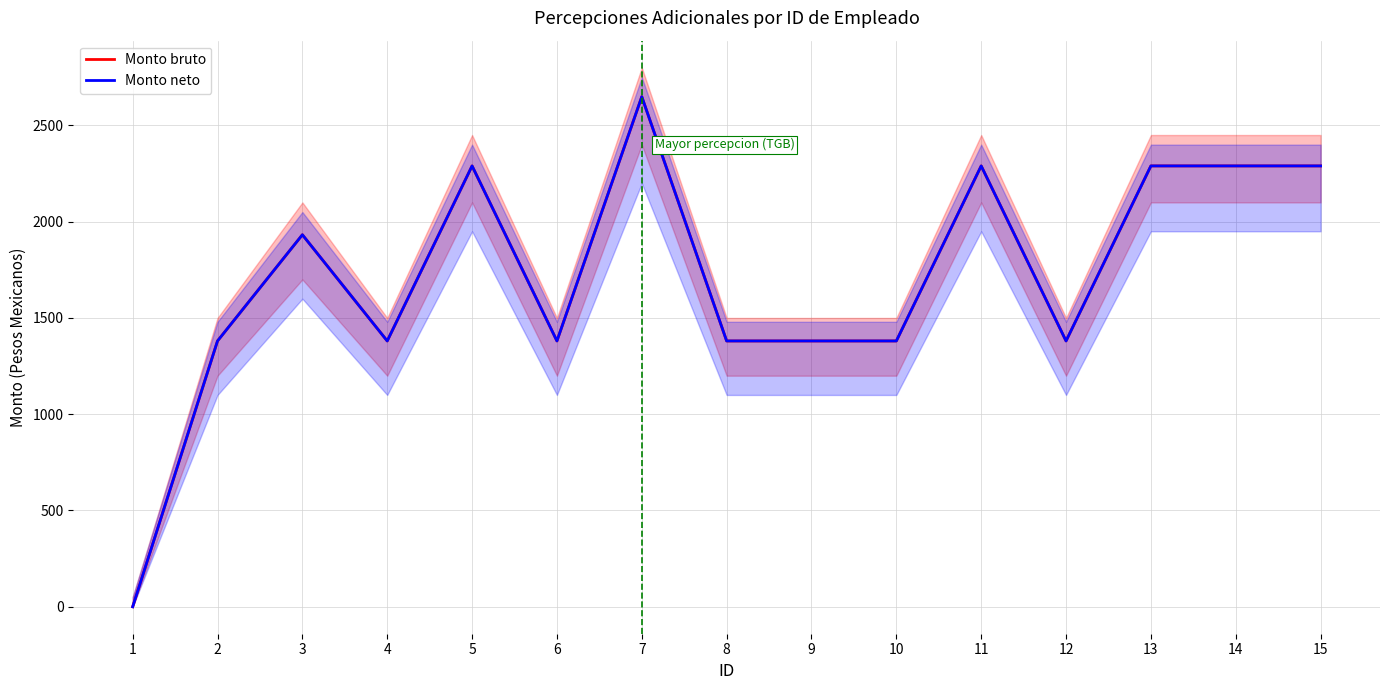

Reading left to right, transcribe all the data shown in this chart.

Monto bruto: 0.0	1380.5	1932.0	1380.5	2289.5	1380.5	2649.0	1380.5	1380.5	1380.5	2289.5	1380.5	2289.5	2289.5	2289.5
Monto neto: 0.0	1380.5	1932.0	1380.5	2289.5	1380.5	2649.0	1380.5	1380.5	1380.5	2289.5	1380.5	2289.5	2289.5	2289.5